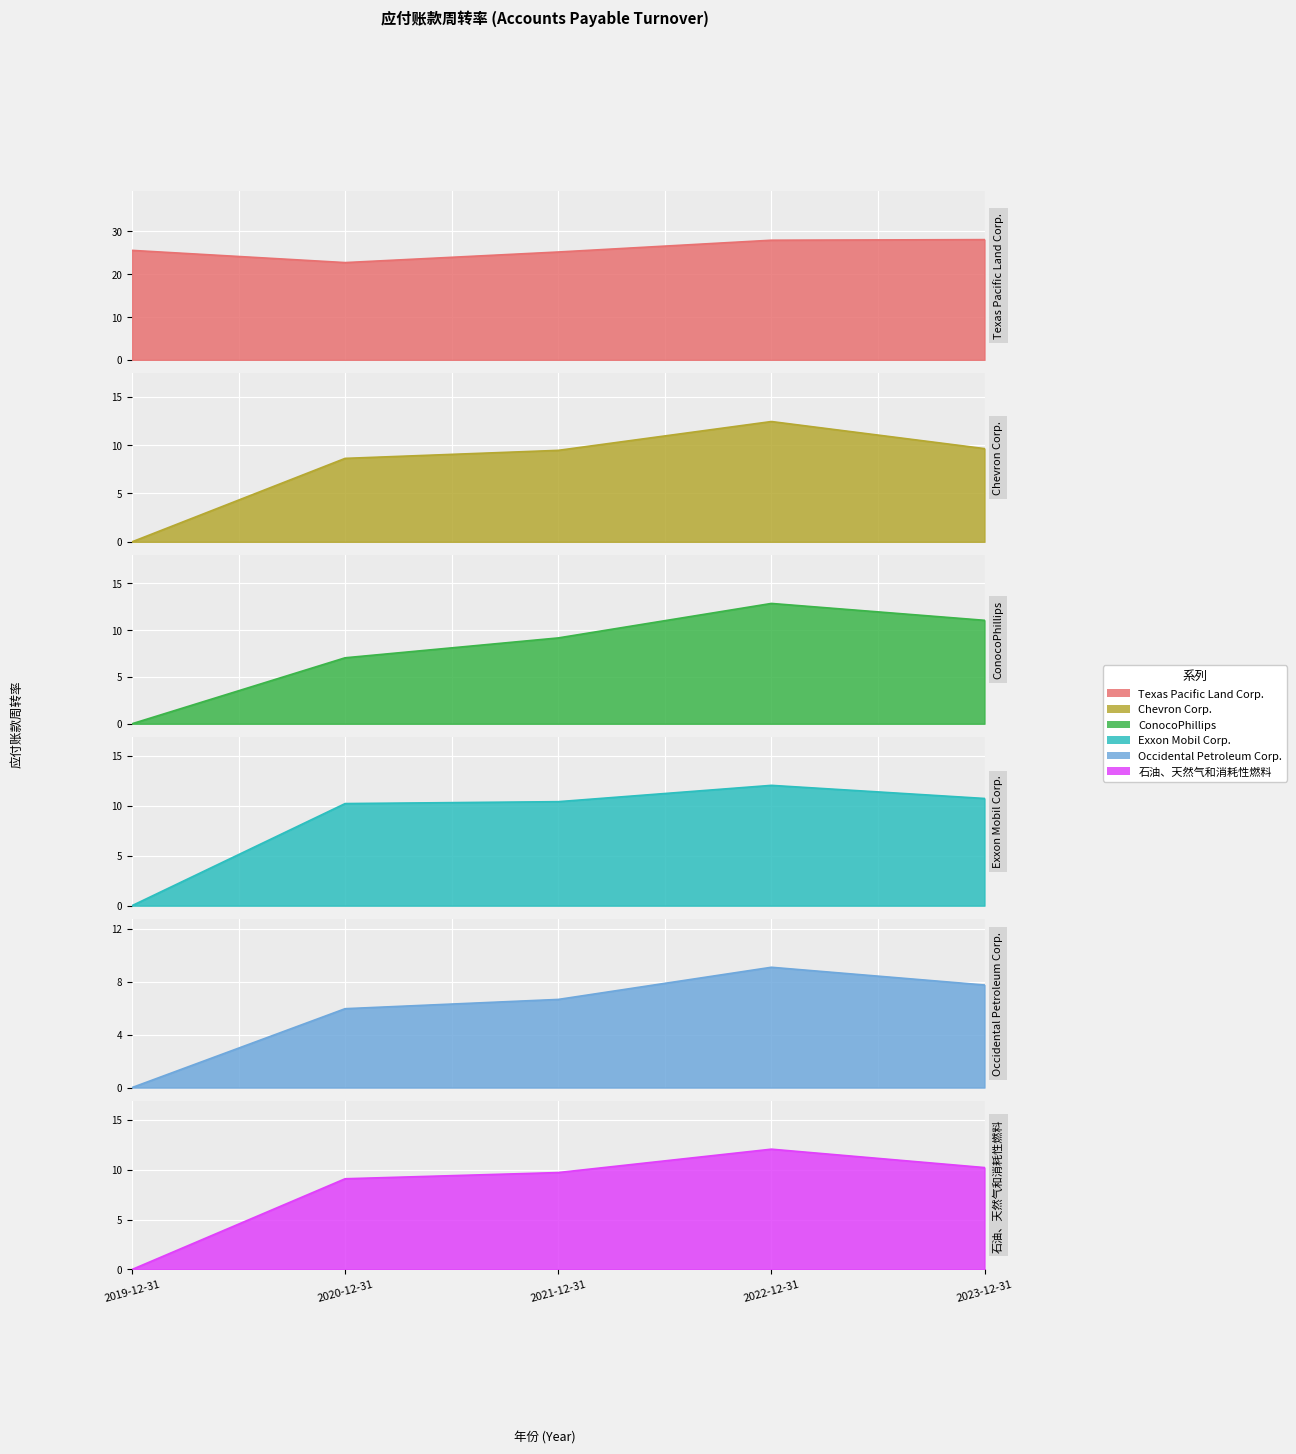

What is the sum of all Exxon Mobil Corp. values?

43.3